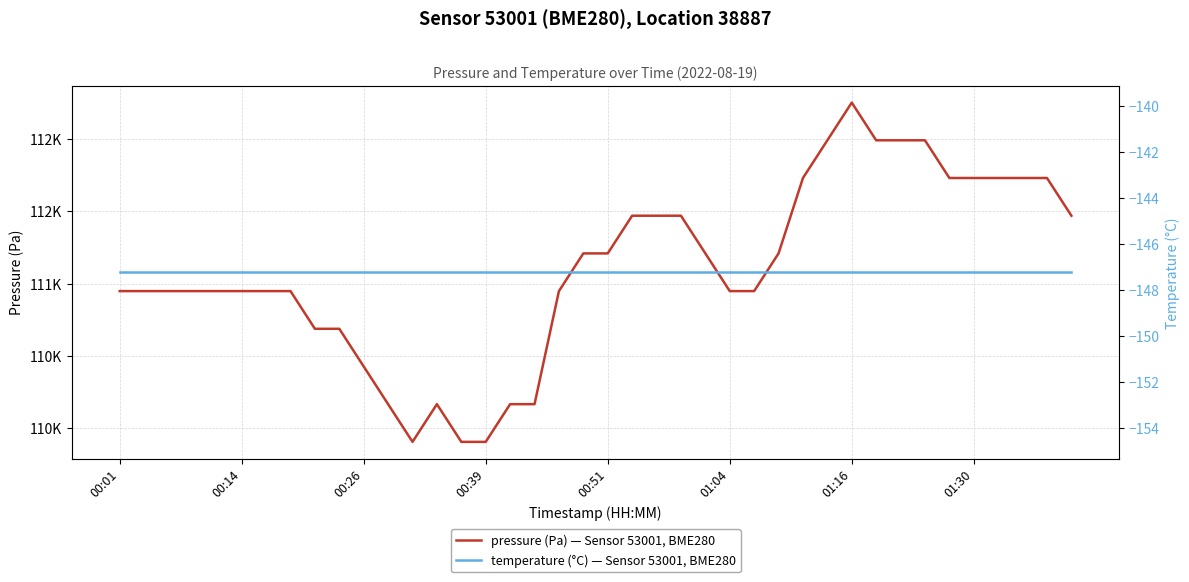

What is the sum of all temperature (°C) — Sensor 53001, BME280 values?

-5889.2